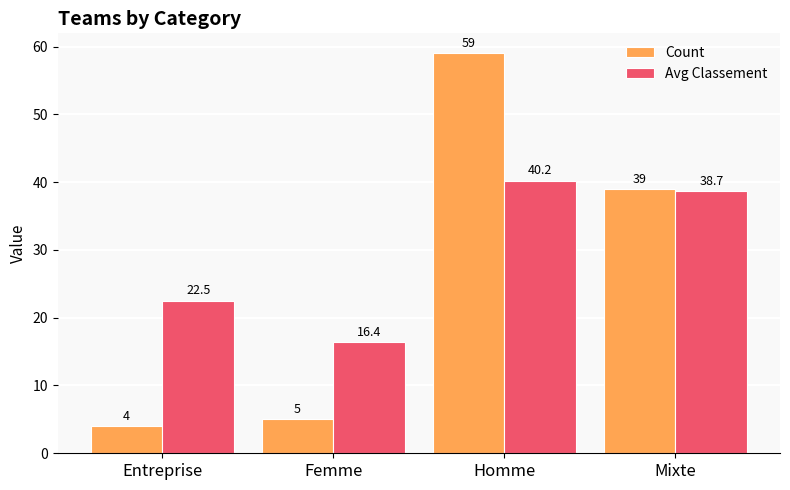

How many bars are there in each group?

2